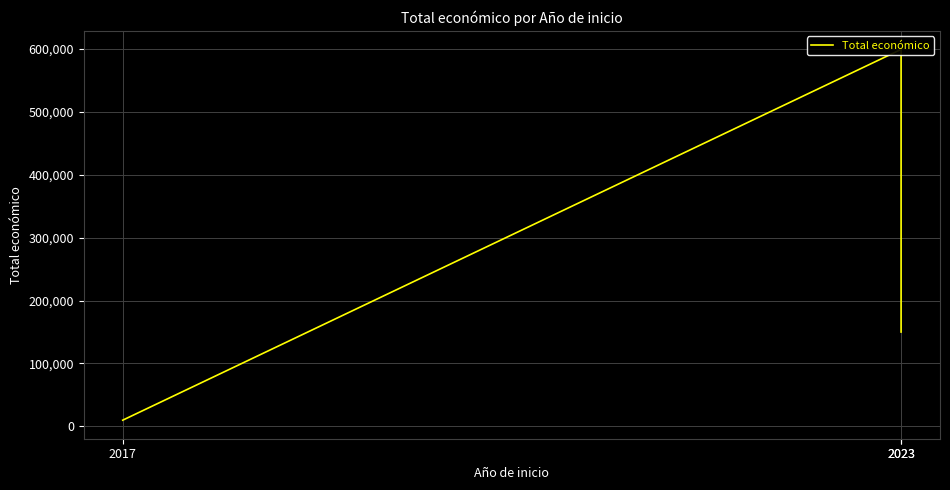

What is the change in value from 2017 to 2023?

+140168